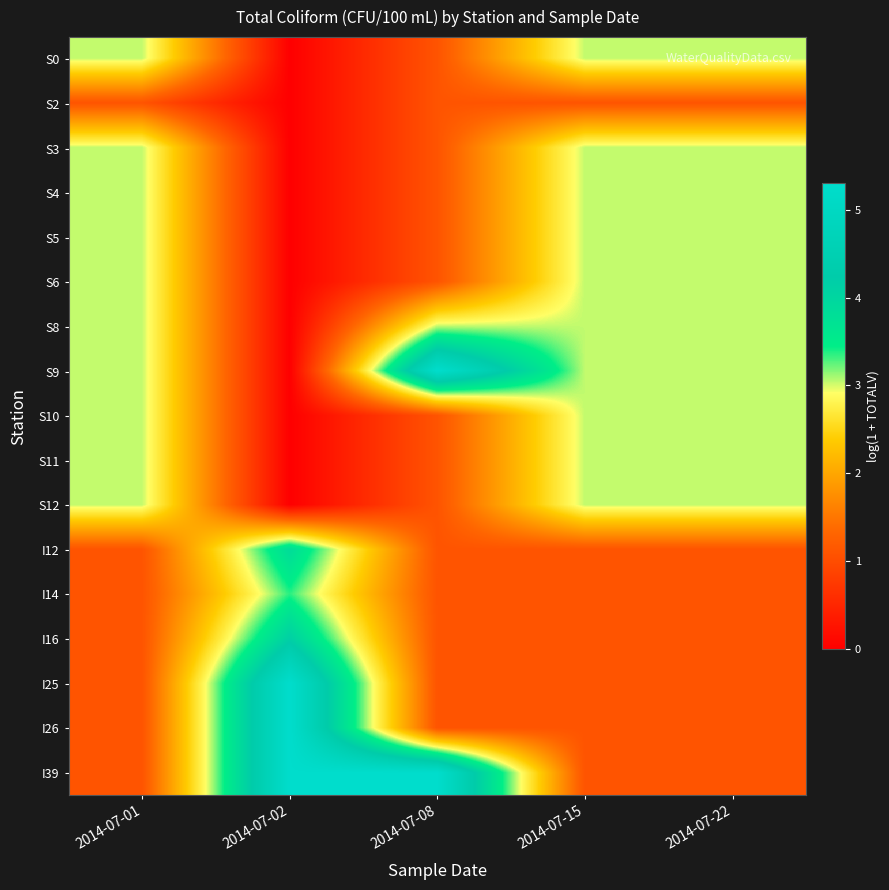

Reading left to right, list all the values displayed in this chart.

S0: 2014-07-01=3.0	2014-07-02=0.0	2014-07-08=1.1	2014-07-15=3.0	2014-07-22=3.0
S2: 2014-07-01=1.1	2014-07-02=0.0	2014-07-08=1.1	2014-07-15=1.1	2014-07-22=1.1
S3: 2014-07-01=3.0	2014-07-02=0.0	2014-07-08=1.1	2014-07-15=3.0	2014-07-22=3.0
S4: 2014-07-01=3.0	2014-07-02=0.0	2014-07-08=1.1	2014-07-15=3.0	2014-07-22=3.0
S5: 2014-07-01=3.0	2014-07-02=0.0	2014-07-08=1.1	2014-07-15=3.0	2014-07-22=3.0
S6: 2014-07-01=3.0	2014-07-02=0.0	2014-07-08=1.1	2014-07-15=3.0	2014-07-22=3.0
S8: 2014-07-01=3.0	2014-07-02=0.0	2014-07-08=3.0	2014-07-15=3.0	2014-07-22=3.0
S9: 2014-07-01=3.0	2014-07-02=0.0	2014-07-08=5.3	2014-07-15=3.0	2014-07-22=3.0
S10: 2014-07-01=3.0	2014-07-02=0.0	2014-07-08=1.1	2014-07-15=3.0	2014-07-22=3.0
S11: 2014-07-01=3.0	2014-07-02=0.0	2014-07-08=1.1	2014-07-15=3.0	2014-07-22=3.0
S12: 2014-07-01=3.0	2014-07-02=0.0	2014-07-08=1.1	2014-07-15=3.0	2014-07-22=3.0
I12: 2014-07-01=1.1	2014-07-02=3.9	2014-07-08=1.1	2014-07-15=1.1	2014-07-22=1.1
I14: 2014-07-01=1.1	2014-07-02=3.4	2014-07-08=1.1	2014-07-15=1.1	2014-07-22=1.1
I16: 2014-07-01=1.1	2014-07-02=4.1	2014-07-08=1.1	2014-07-15=1.1	2014-07-22=1.1
I25: 2014-07-01=1.1	2014-07-02=5.3	2014-07-08=1.1	2014-07-15=1.1	2014-07-22=1.1
I26: 2014-07-01=1.1	2014-07-02=5.3	2014-07-08=1.1	2014-07-15=1.1	2014-07-22=1.1
I39: 2014-07-01=1.1	2014-07-02=5.3	2014-07-08=5.3	2014-07-15=1.1	2014-07-22=1.1